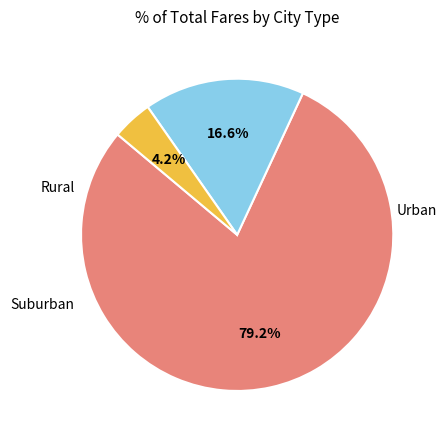

How many slices are in this pie chart?

3